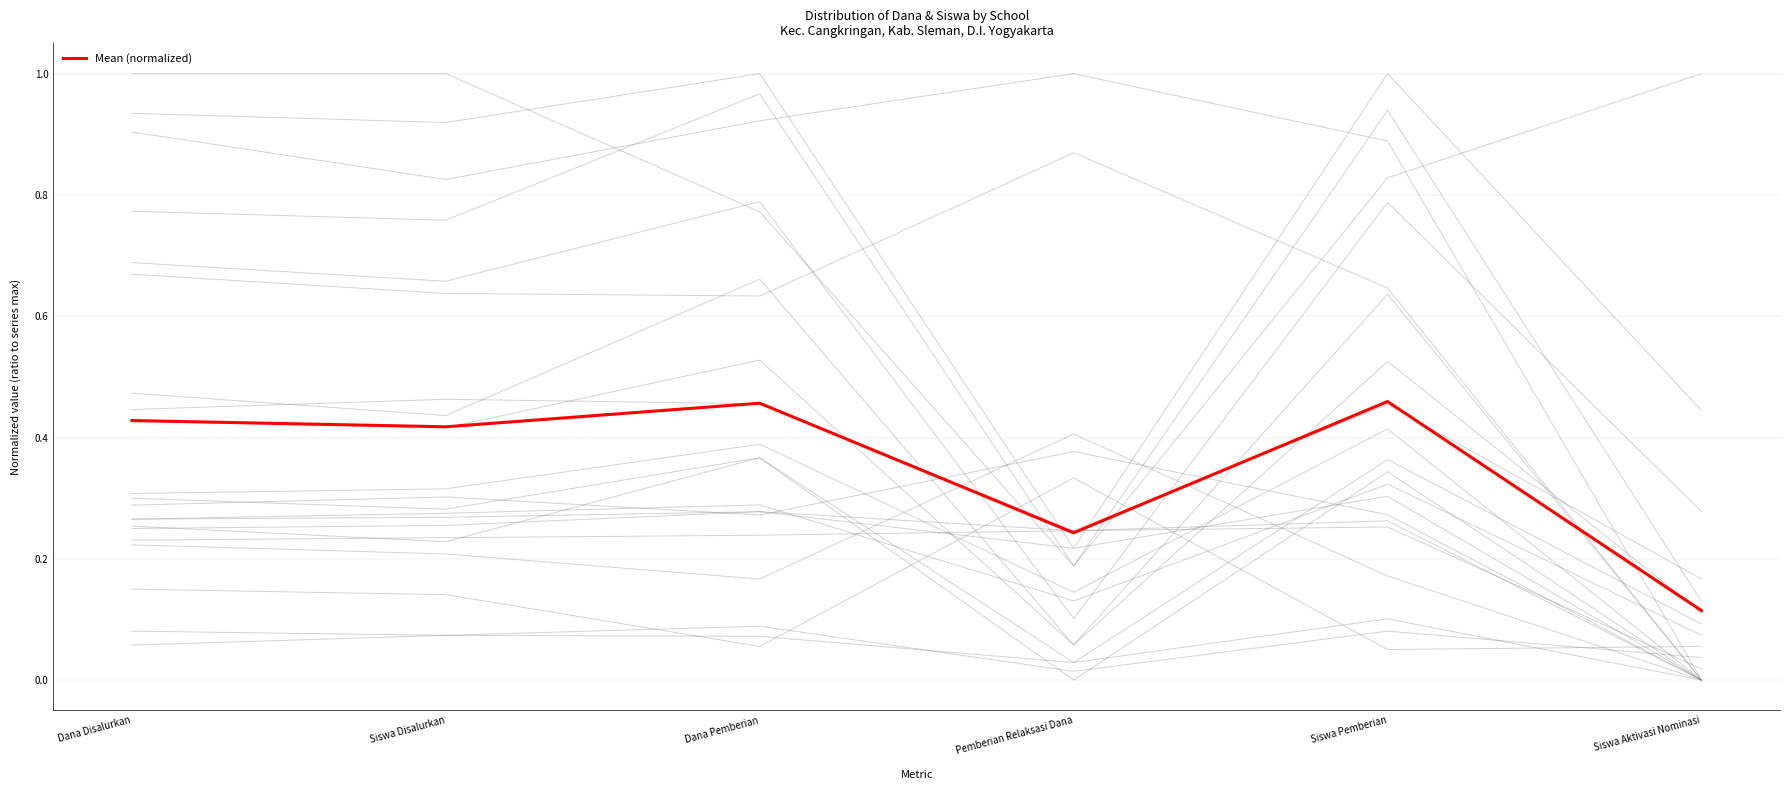

How many categories are shown in the chart?

6